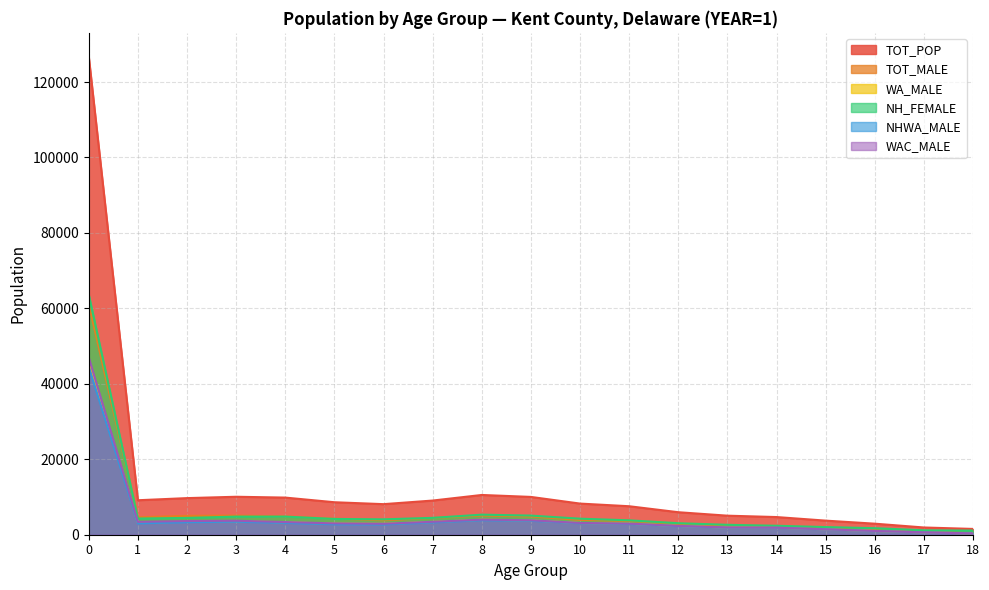

What is the average value of the NHWA_MALE series?

4679